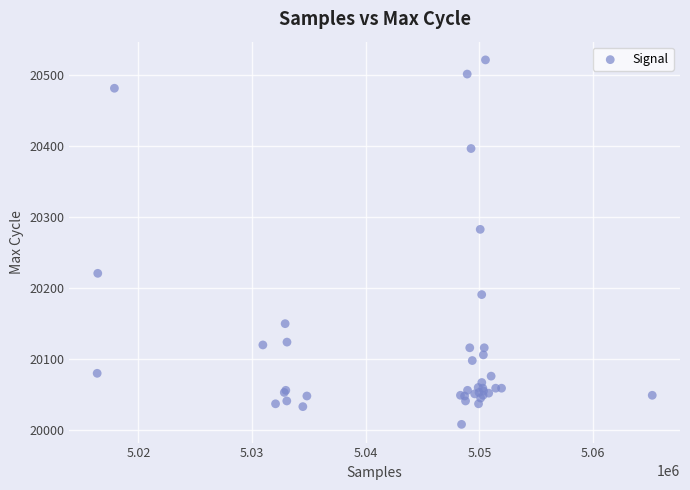

What Y value in the scatter plot is closest to 20265?

20283